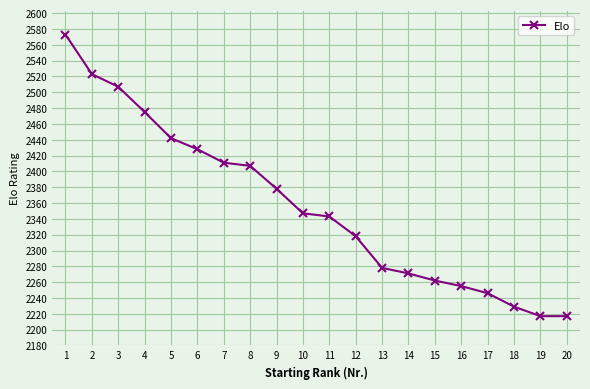

How many data points does each series have?

20